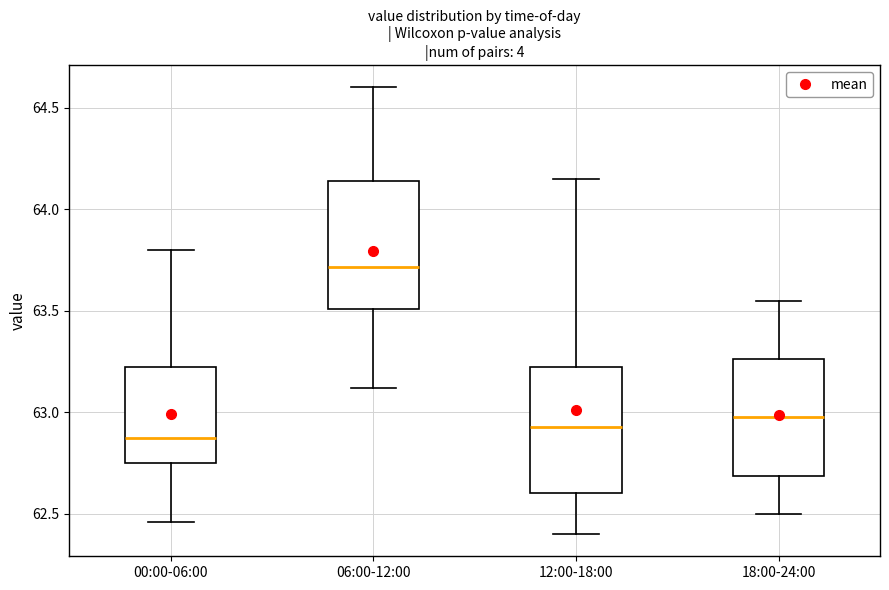

Where does the upper whisker of the box for 12:00-18:00 end on the y-axis? The values are not printed on the chart, so give them approximately, as read against the axis.

64.15